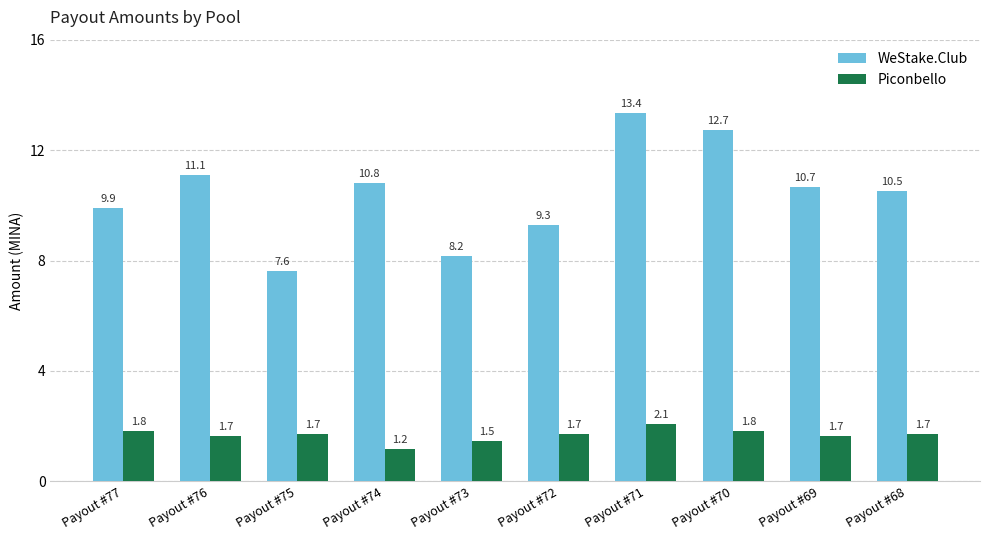

At which label is WeStake.Club closest to 10?

Payout #77